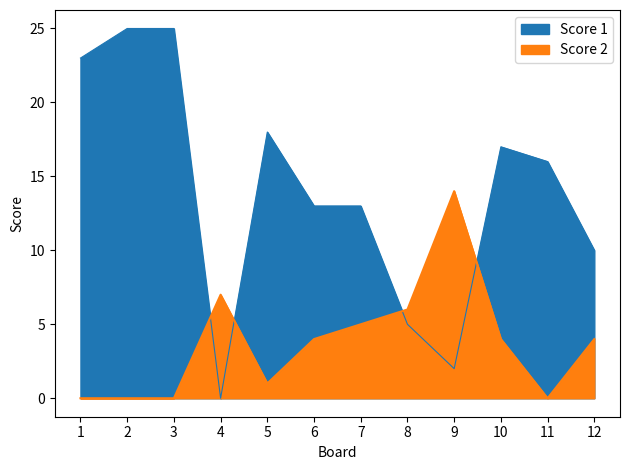

At which category does Score 2 reach its first local valley?

5